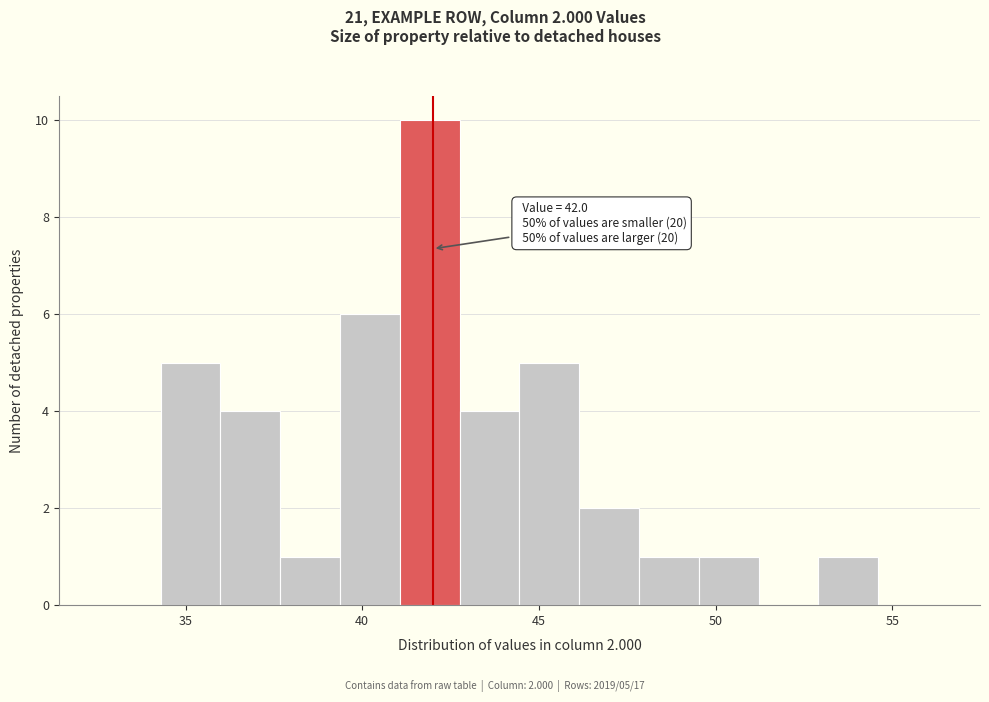

Read against the x-axis, roughly where is the centre of the tallest bar?

42.0